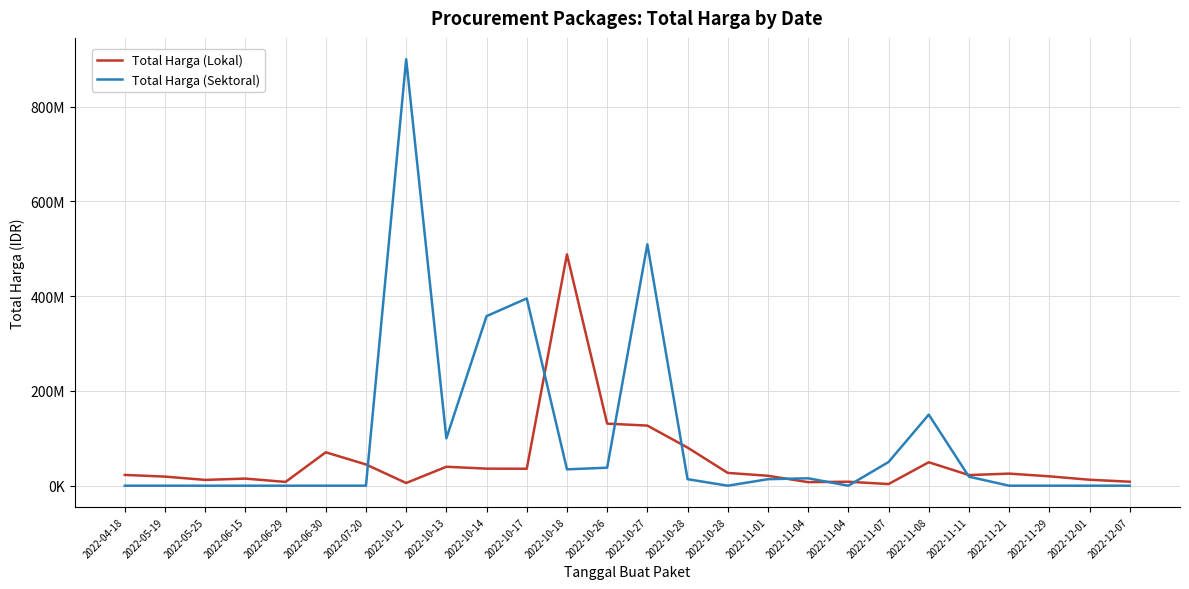

Reading left to right, what are all the values shown in this chart?

Total Harga (Lokal): 22750000	19200000	12250000	15000000	8000000	70500000	44850000	5700000	40000000	36000000	35800000	488147400	131020000	126850000	80450000	27000000	20950000	7500000	8400000	3500000	49500000	22425000	25500000	19800000	12600000	8400000
Total Harga (Sektoral): 0	0	0	0	0	0	0	899982000	100000000	357870000	395185350	34531200	38000000	509359500	13750000	0	13750000	15625000	0	50000000	150000000	19000000	0	0	0	0